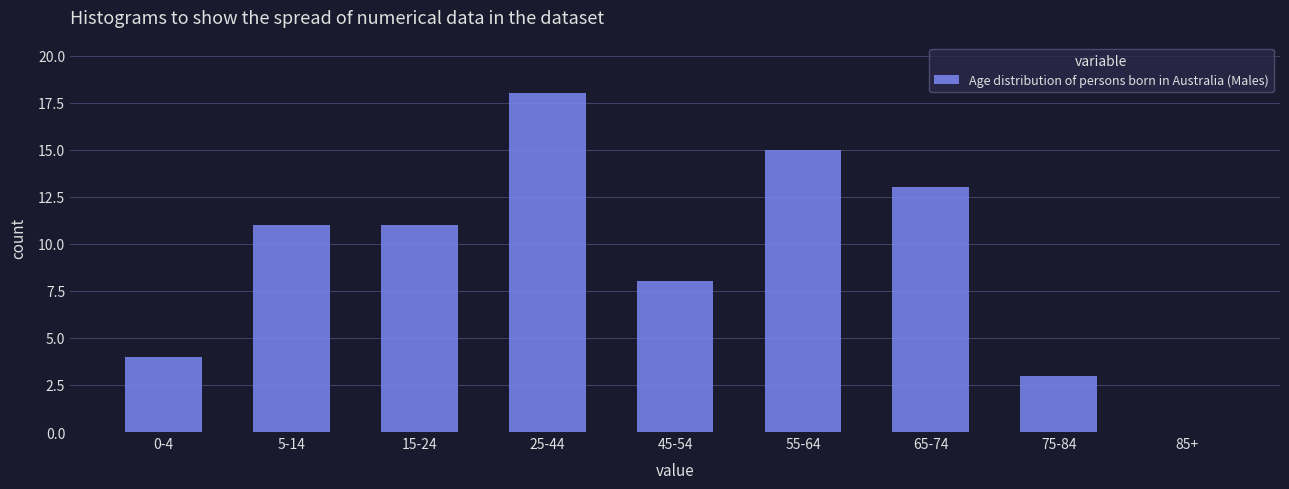

Reading right to left, list all the values displayed in this chart.

85+=0	75-84=3	65-74=13	55-64=15	45-54=8	25-44=18	15-24=11	5-14=11	0-4=4